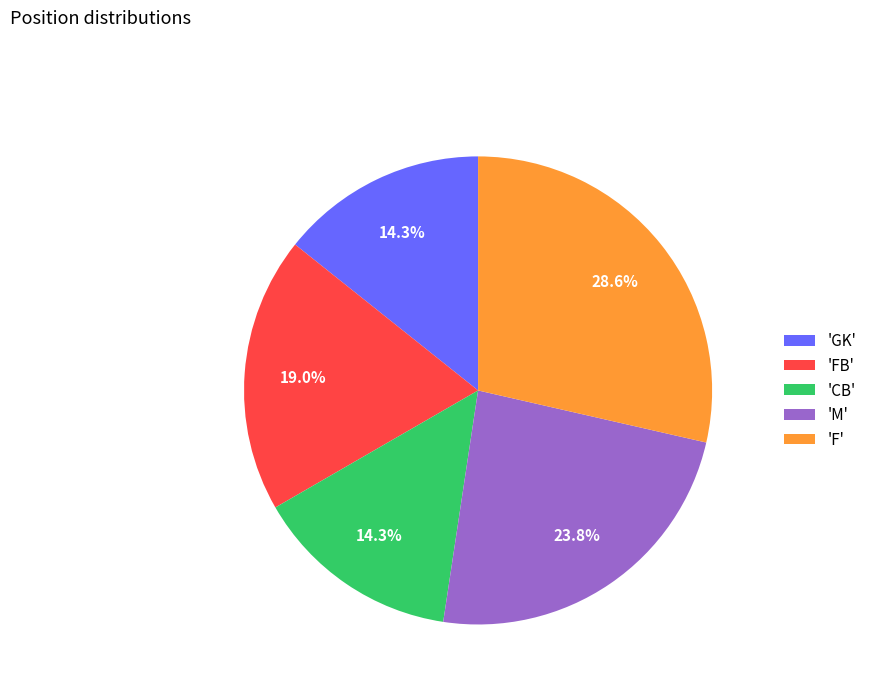

Combined, what portion of the pie is 'GK' and 'CB'?

28.6%